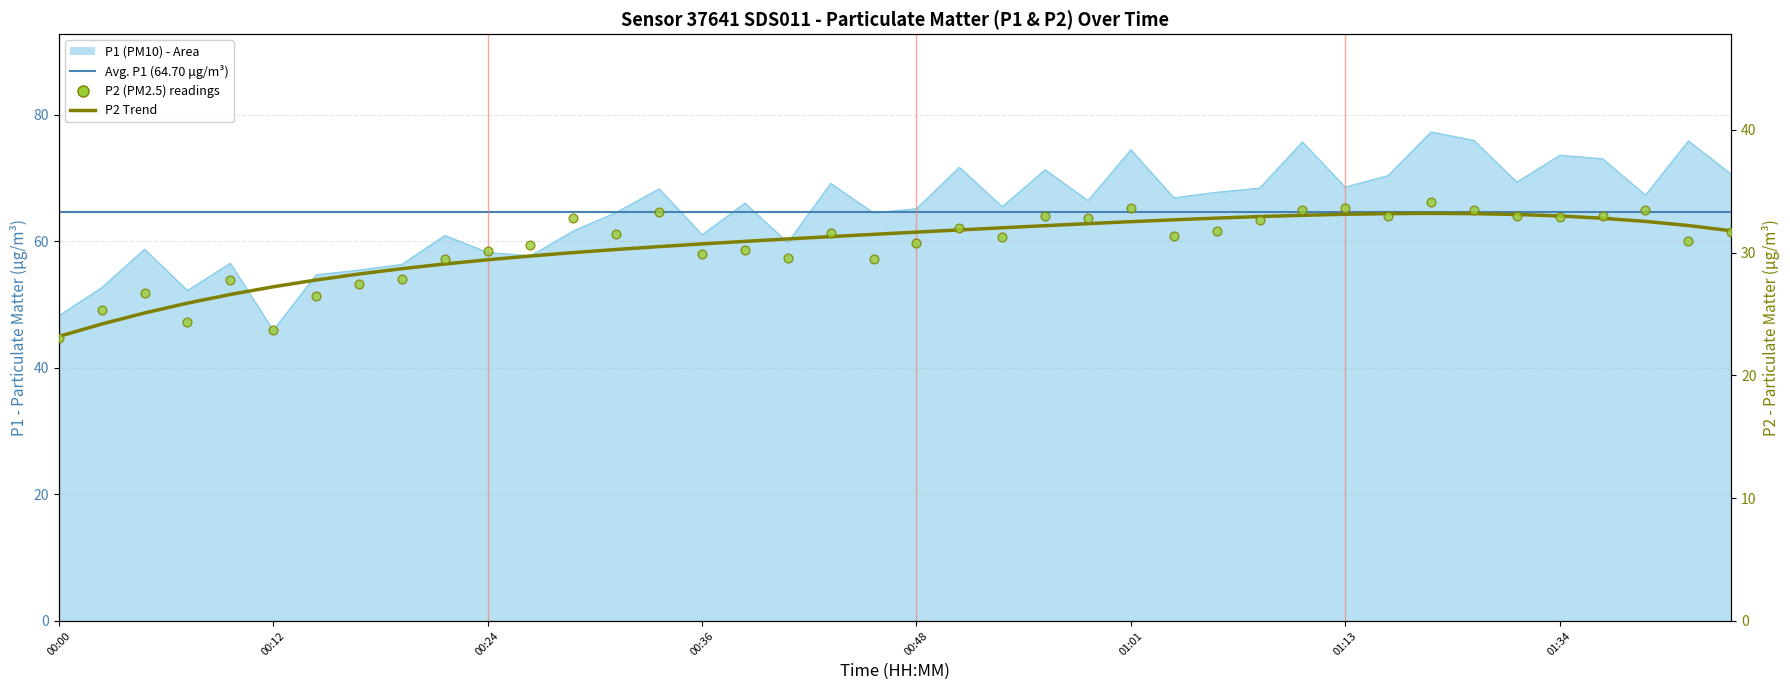

Which series reaches the maximum Y coordinate?

P1